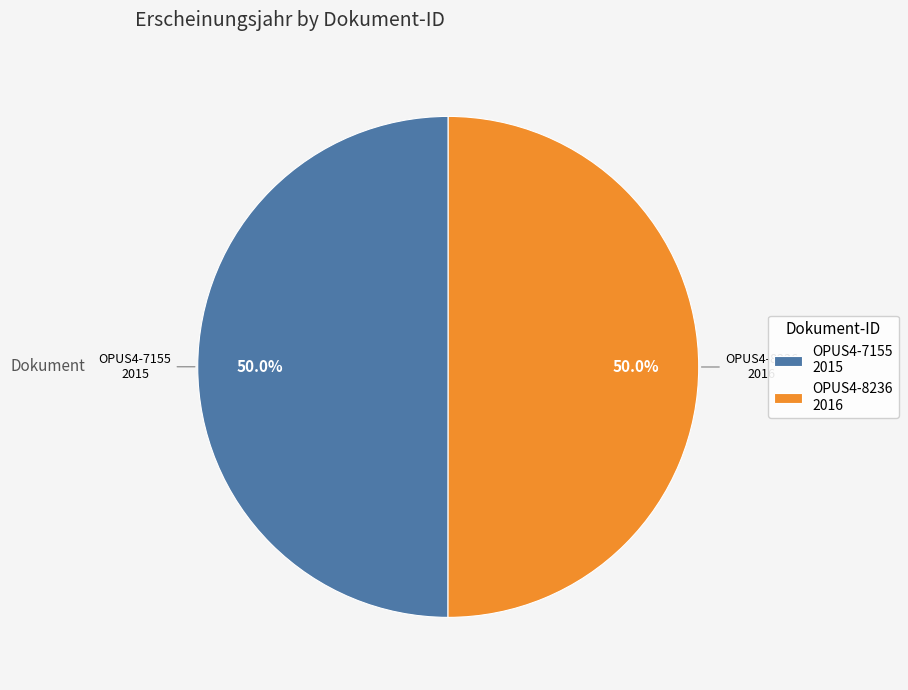

Approximately how many times larger is the value at OPUS4-7155 2015 compared to OPUS4-8236 2016?

1.0